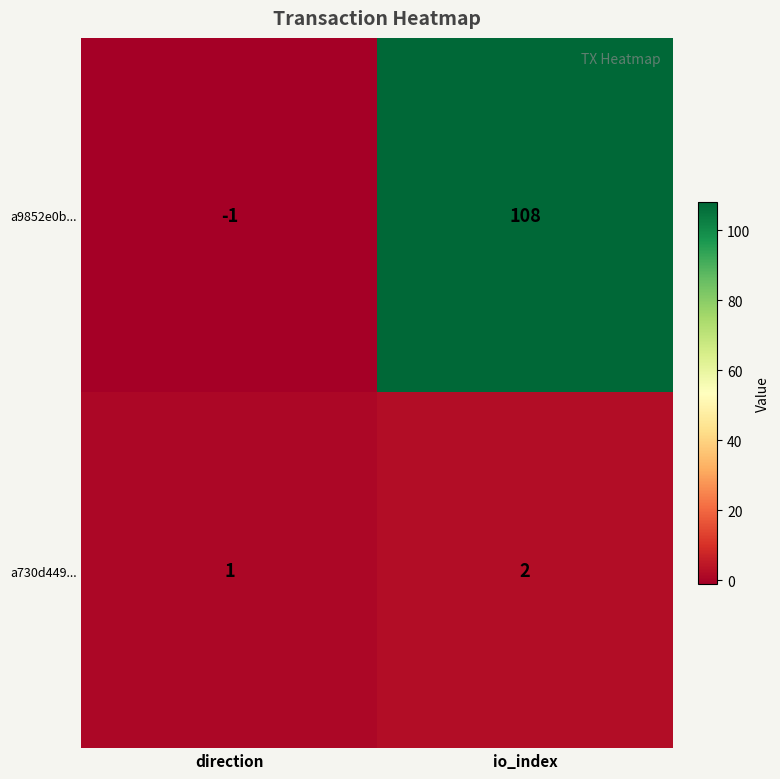

Which category has the highest value in the a9852e0b... series?

io_index